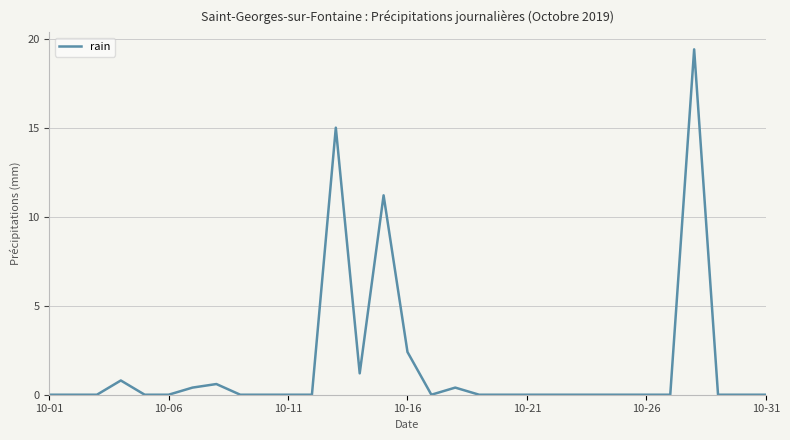

Count the number of data series in this chart.

1